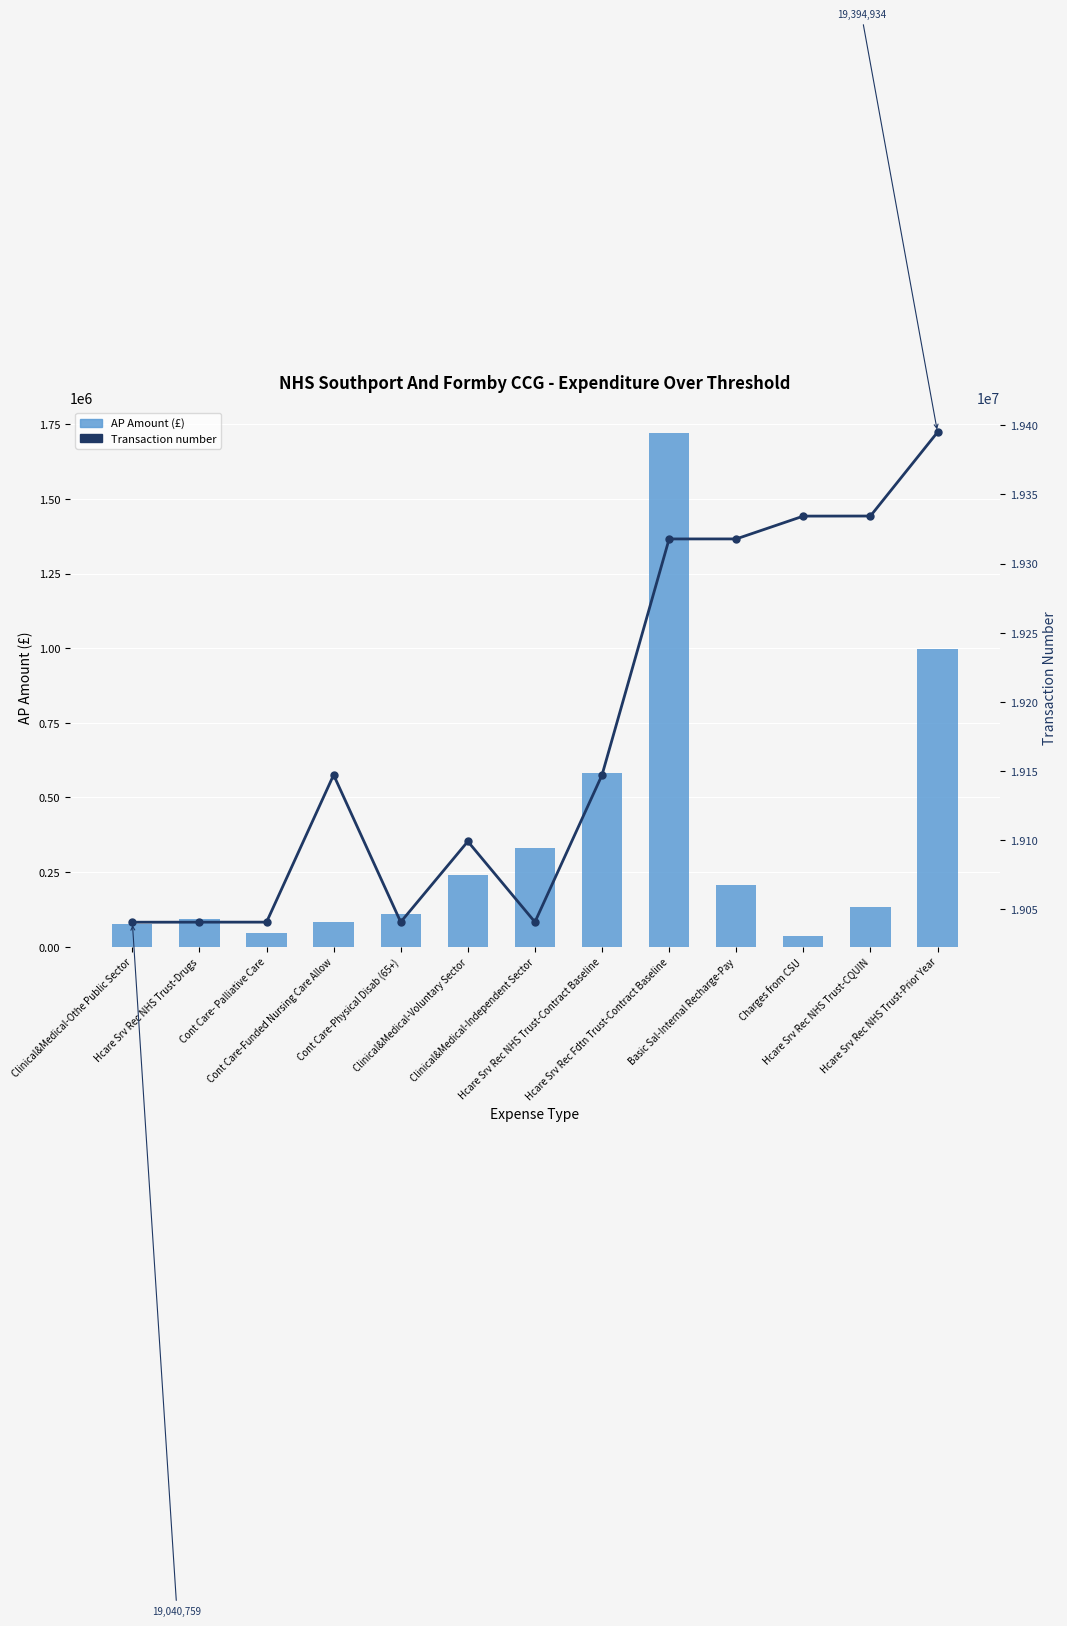

Rank the series at Clinical&Medical-Voluntary Sector from lowest to highest value.

AP Amount (£), Transaction number